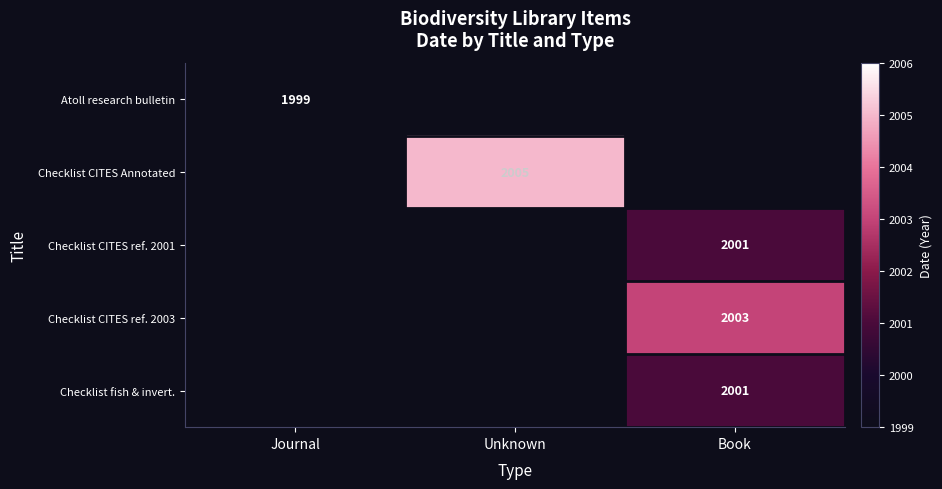

True or false: Checklist CITES ref. 2001 has a value of 2001 at Book.

True